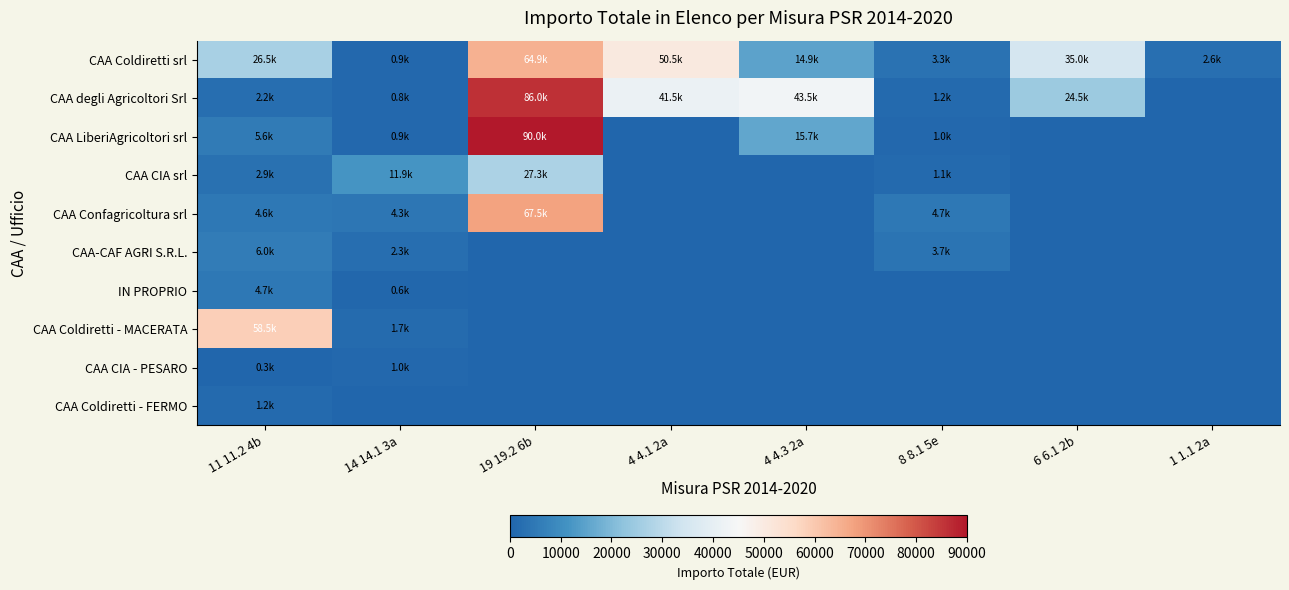

How many series are shown in this chart?

10